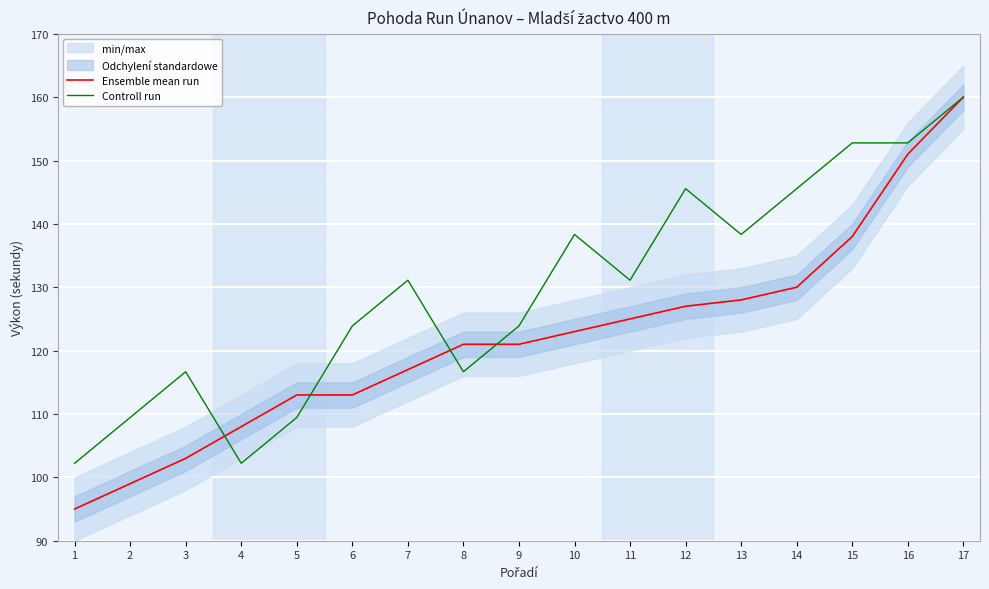

At 16, list the series in order from smallest to largest.

Ensemble mean run, Controll run